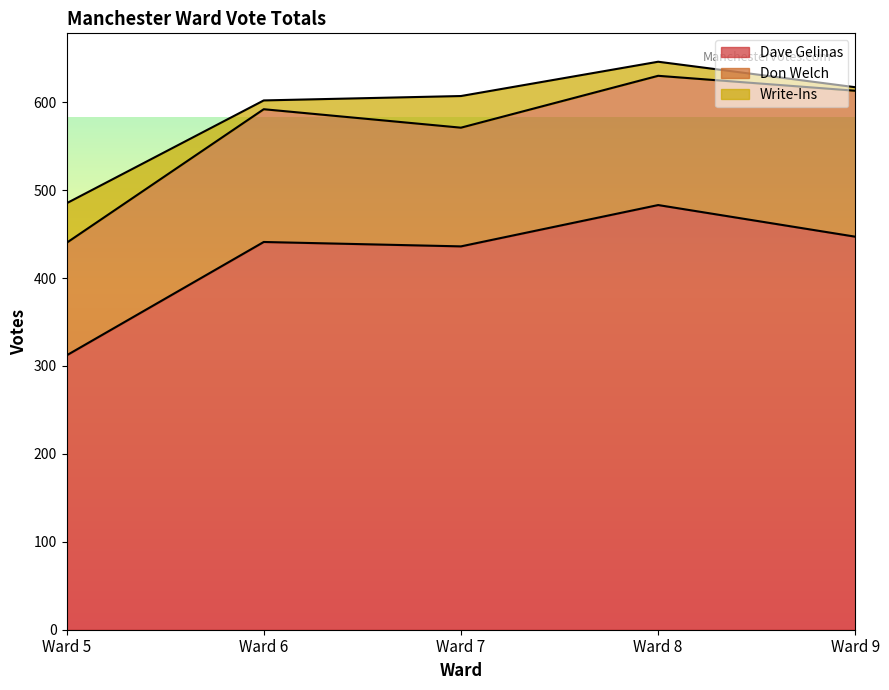

List the labels in order of Don Welch value, smallest first.

Ward 5, Ward 7, Ward 8, Ward 6, Ward 9